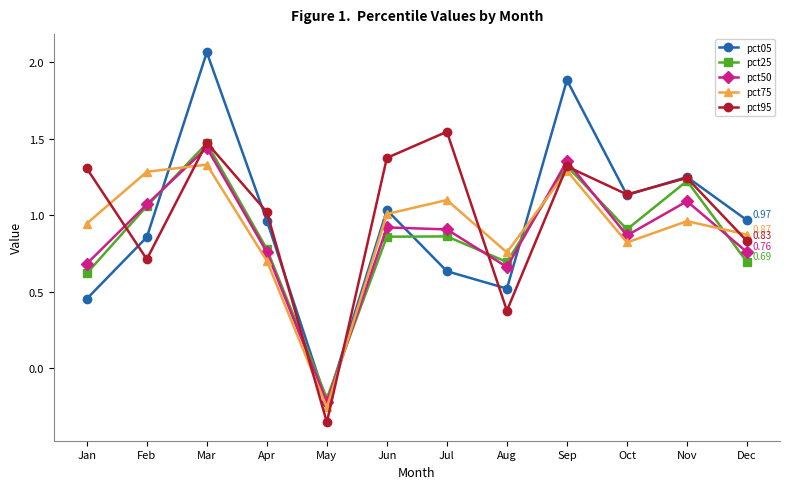

Which series has the largest total across all categories?

pct95